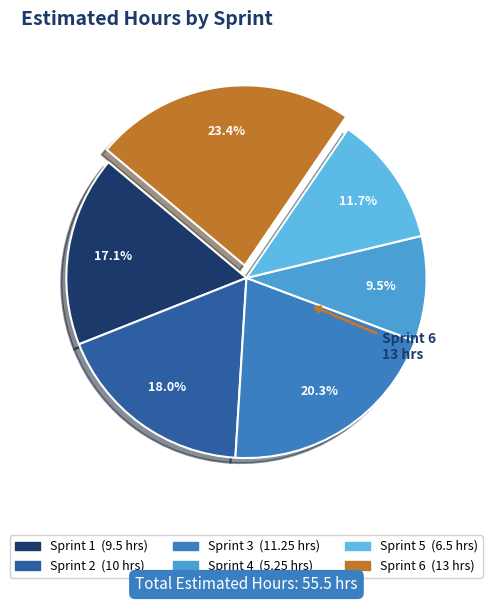

To the nearest percent, what is the difference between the Sprint 5 and Sprint 3 slice percentages?

9%